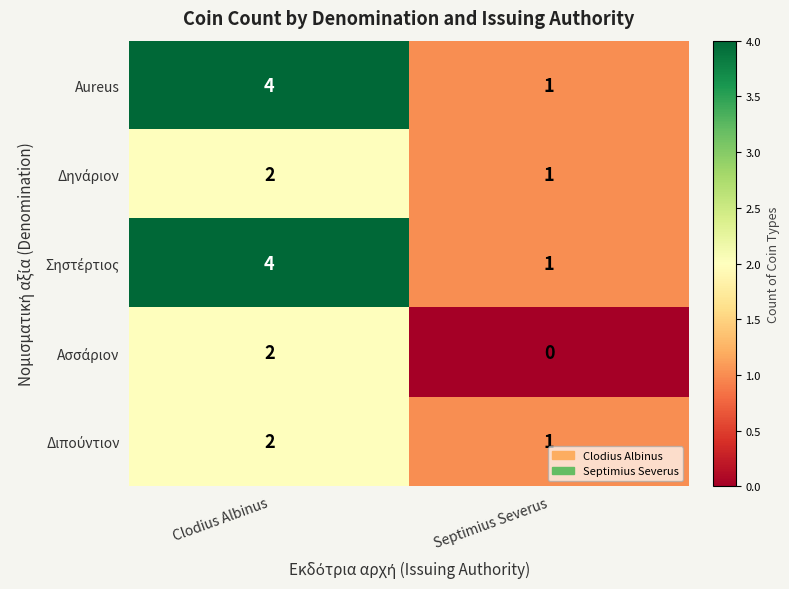

List the labels in order of Aureus value, largest first.

Clodius Albinus, Septimius Severus